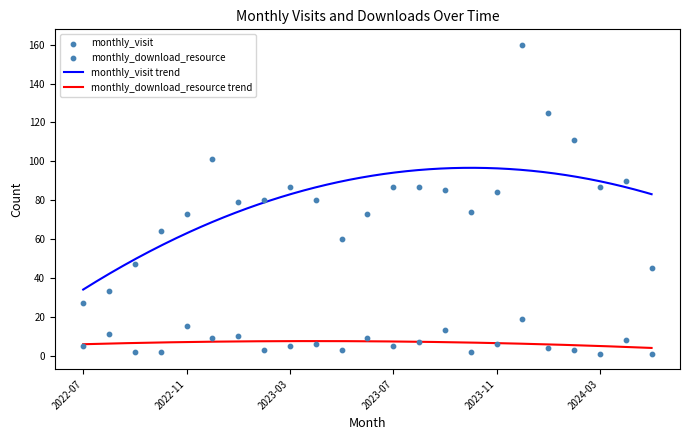

What is the total value across all series at 2022-07?

32